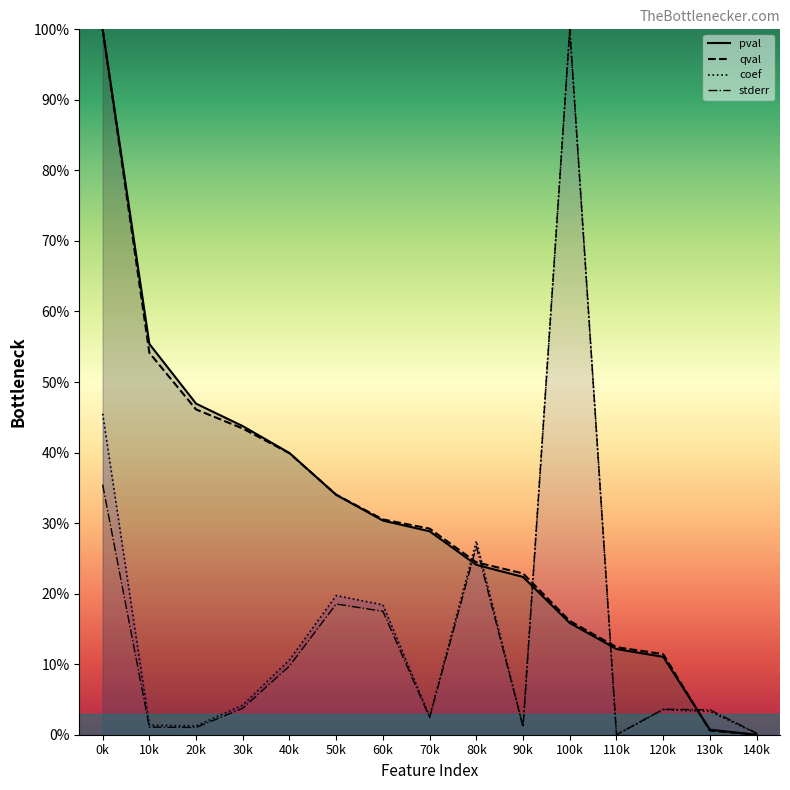

How many values in the coef series are below 3?

6